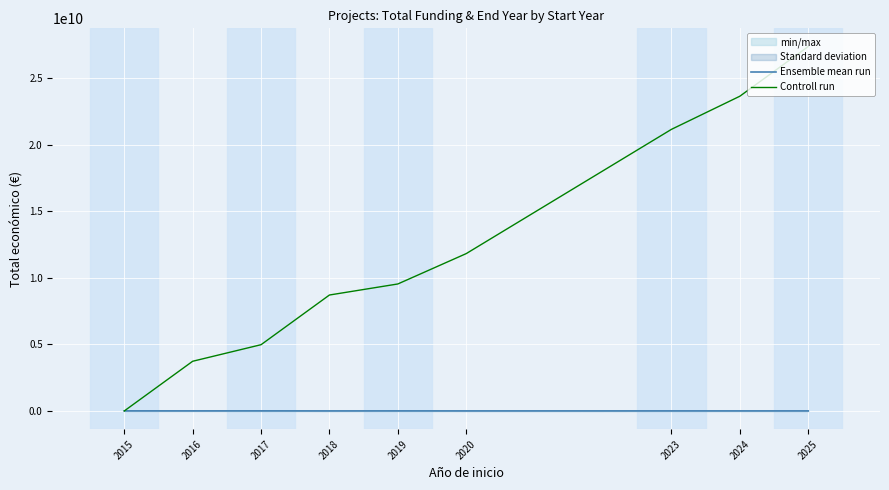

Reading left to right, list all the values displayed in this chart.

Ensemble mean run: 6685886.0	5643043.0	7452168.8	3441396.0	5744814.2	4106592.5	4431810.0	4240786.0	4486966.5
Controll run: 0.0	3731426447.9	4975235263.8	8706661711.7	9535867589.0	11816183751.6	21144749871.3	23632367503.2	27363793951.1